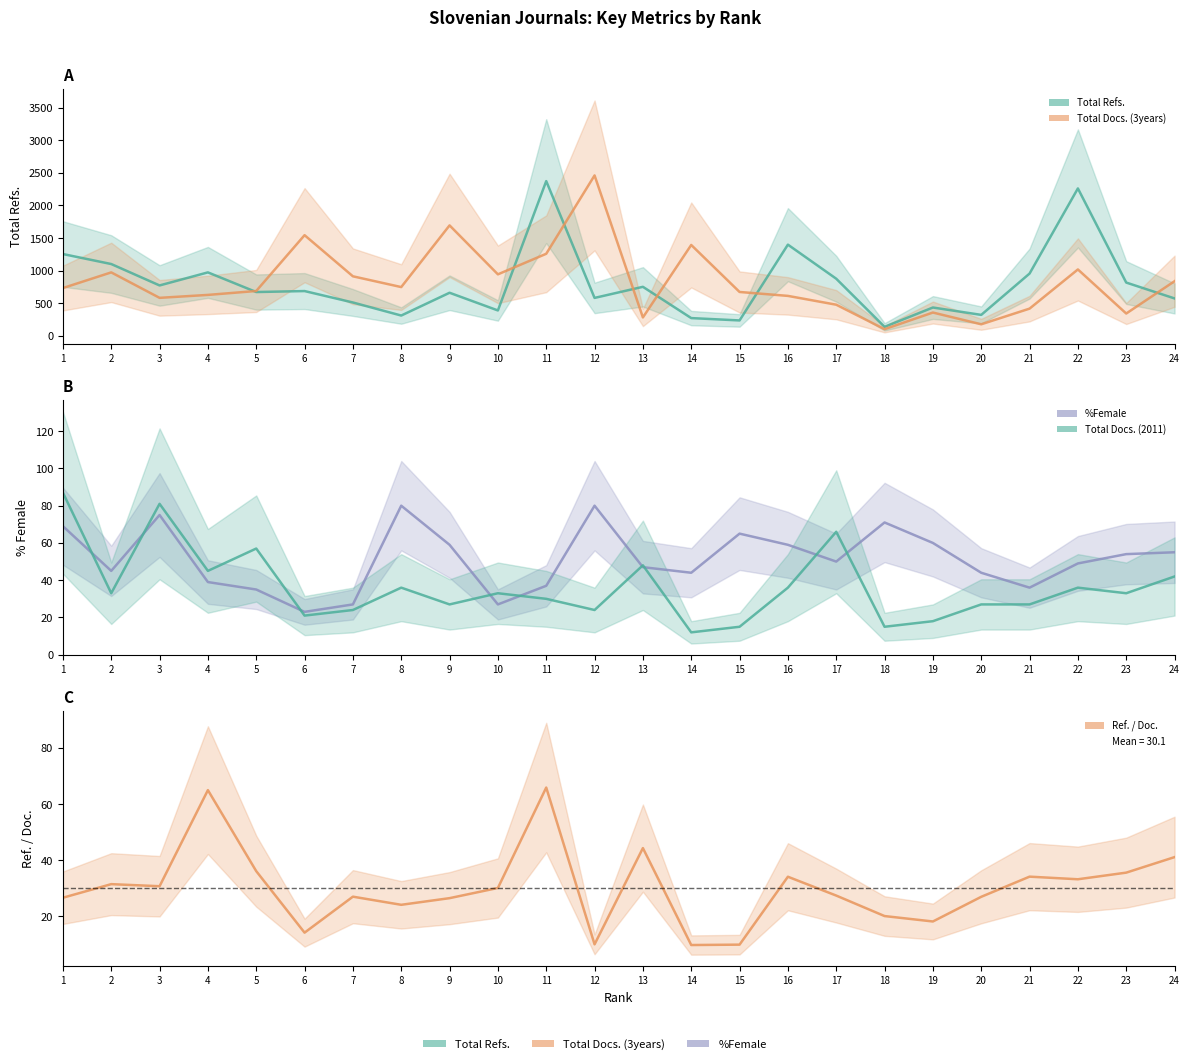

Reading right to left, transcribe all the data shown in this chart.

Total Refs.: 576.0	819.0	2261.0	957.0	324.0	437.0	141.0	878.0	1400.0	239.0	275.0	754.0	584.0	2373.0	392.0	663.0	314.0	514.0	689.0	674.0	975.0	775.0	1103.0	1256.0
Total Docs. (3years): 840.0	345.0	1020.0	420.0	180.0	360.0	105.0	480.0	615.0	675.0	1395.0	285.0	2460.0	1260.0	945.0	1695.0	750.0	915.0	1545.0	690.0	630.0	585.0	975.0	735.0
%Female: 55.0	54.0	49.0	36.0	44.0	60.0	71.0	50.0	59.0	65.0	44.0	47.0	80.0	37.0	27.0	59.0	80.0	27.0	23.0	35.0	39.0	75.0	45.0	69.0
Total Docs. (2011): 42.0	33.0	36.0	27.0	27.0	18.0	15.0	66.0	36.0	15.0	12.0	48.0	24.0	30.0	33.0	27.0	36.0	24.0	21.0	57.0	45.0	81.0	33.0	87.0
Ref. / Doc.: 41.1	35.6	33.2	34.2	27.0	18.2	20.1	27.4	34.1	10.0	9.8	44.4	10.1	65.9	30.1	26.5	24.1	27.1	14.2	36.1	65.0	30.8	31.5	26.7